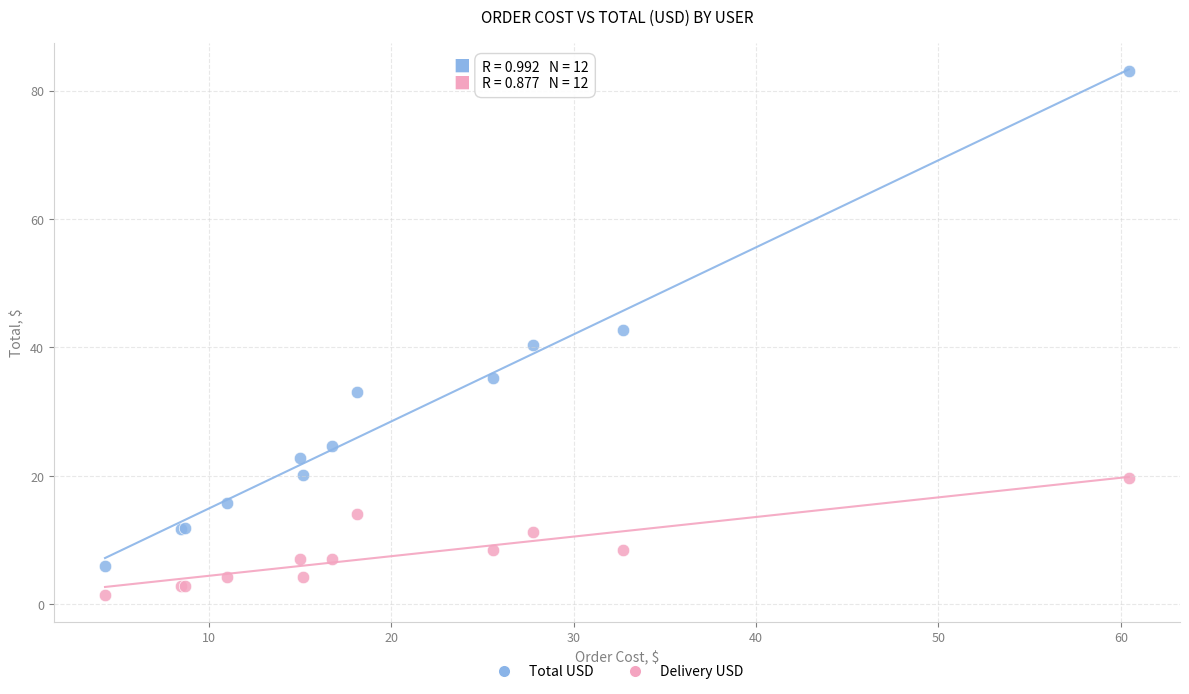

What is the X range (max minus min) for the scatter plot?

56.1